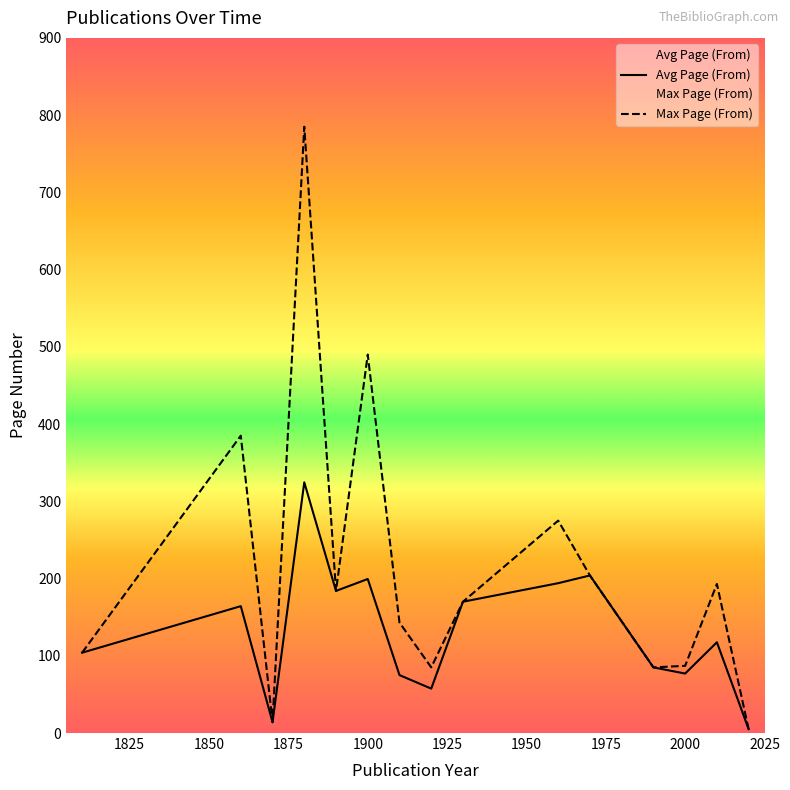

Which series has the largest total across all categories?

Max Page (From)